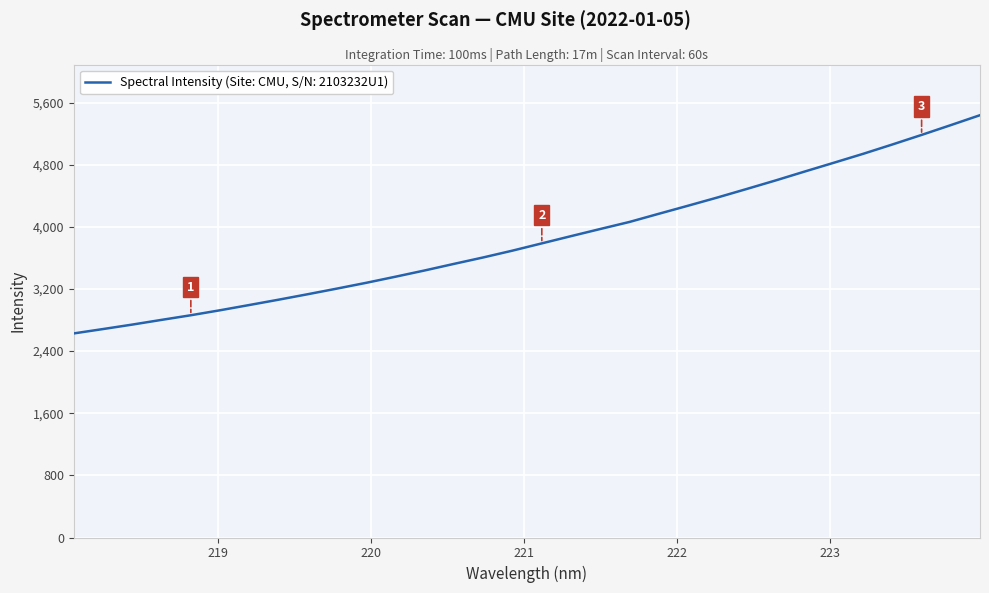

What is the minimum value shown in the chart?

2628.1